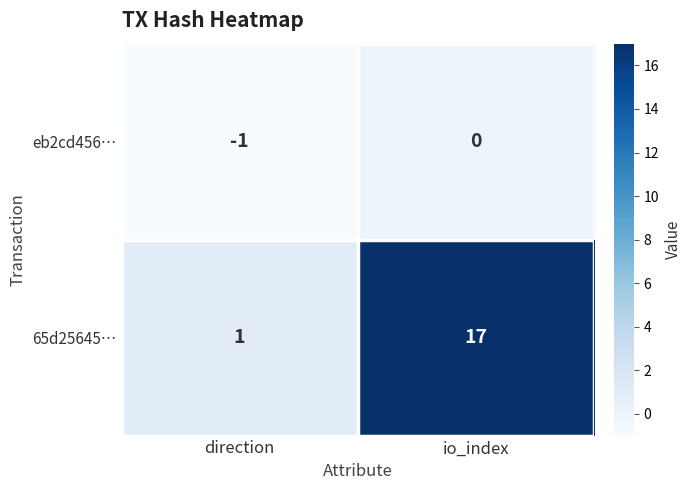

Which label corresponds to the largest value in the chart?

io_index